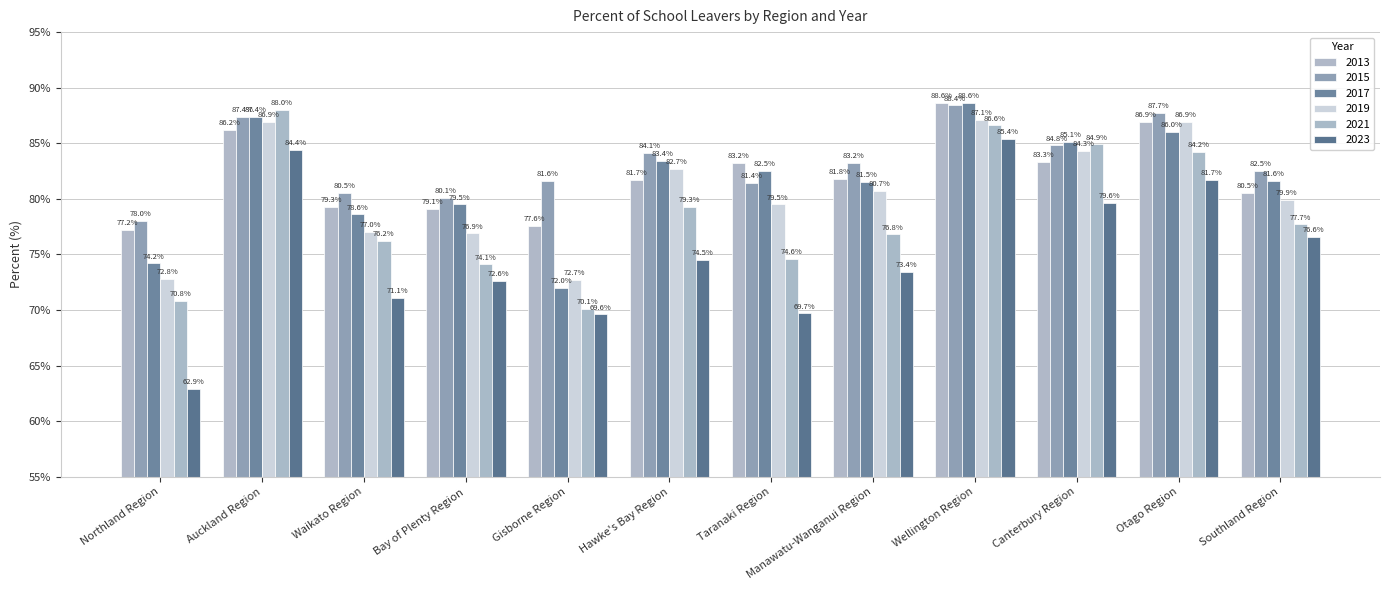

What are all the series names shown in the legend?

2013, 2015, 2017, 2019, 2021, 2023